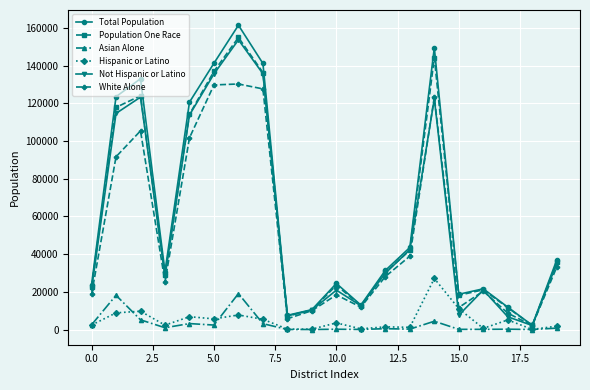

What are all the series names shown in the legend?

Total Population, Population One Race, Asian Alone, Hispanic or Latino, Not Hispanic or Latino, White Alone